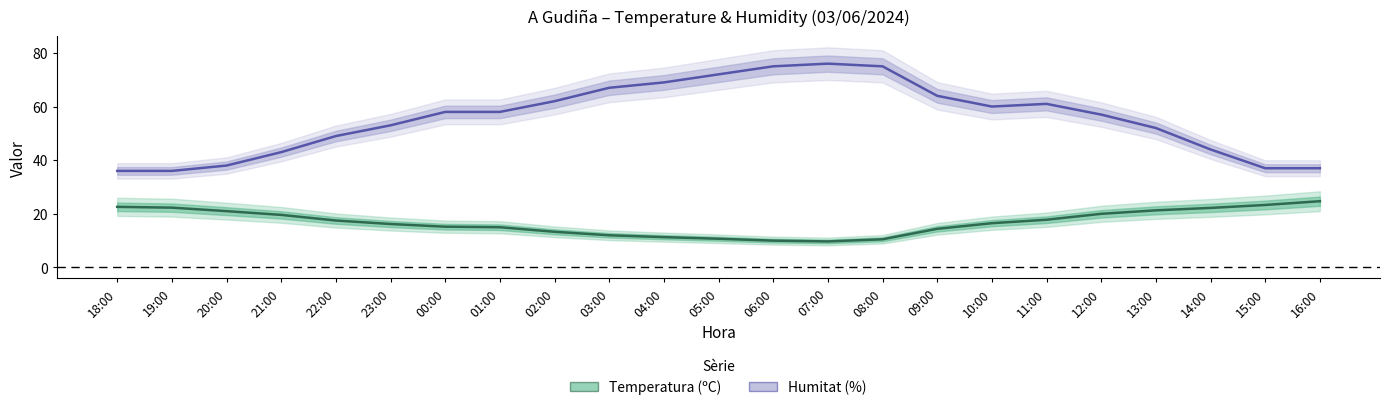

How many data points in Temperatura (ºC) are less than 16?

10